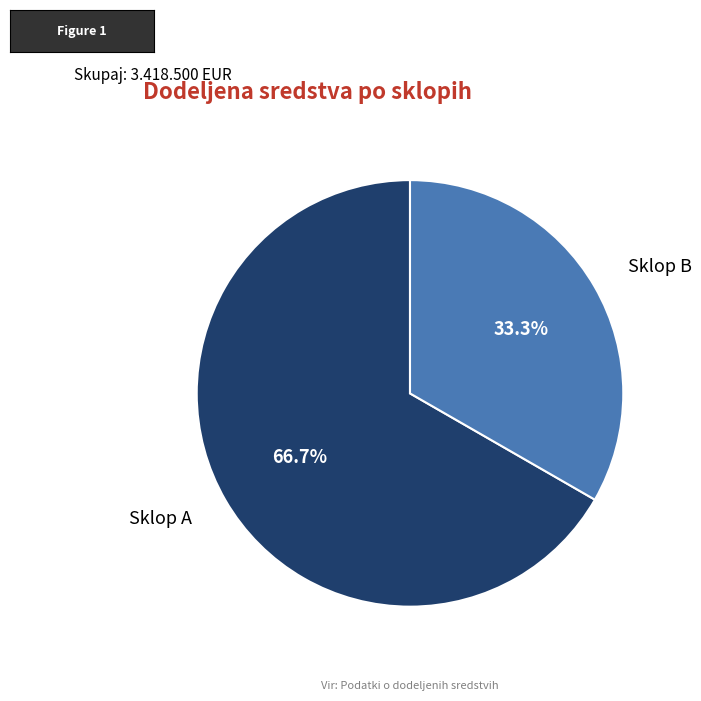

Is there any slice that represents more than half of the pie?

Yes